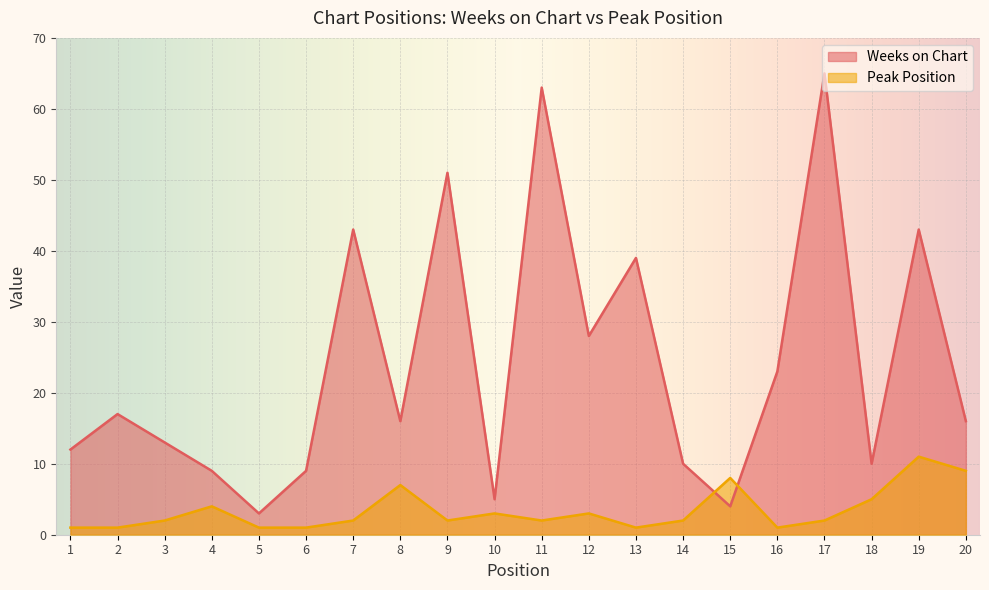

Which series has the widest spread of values?

Weeks on Chart